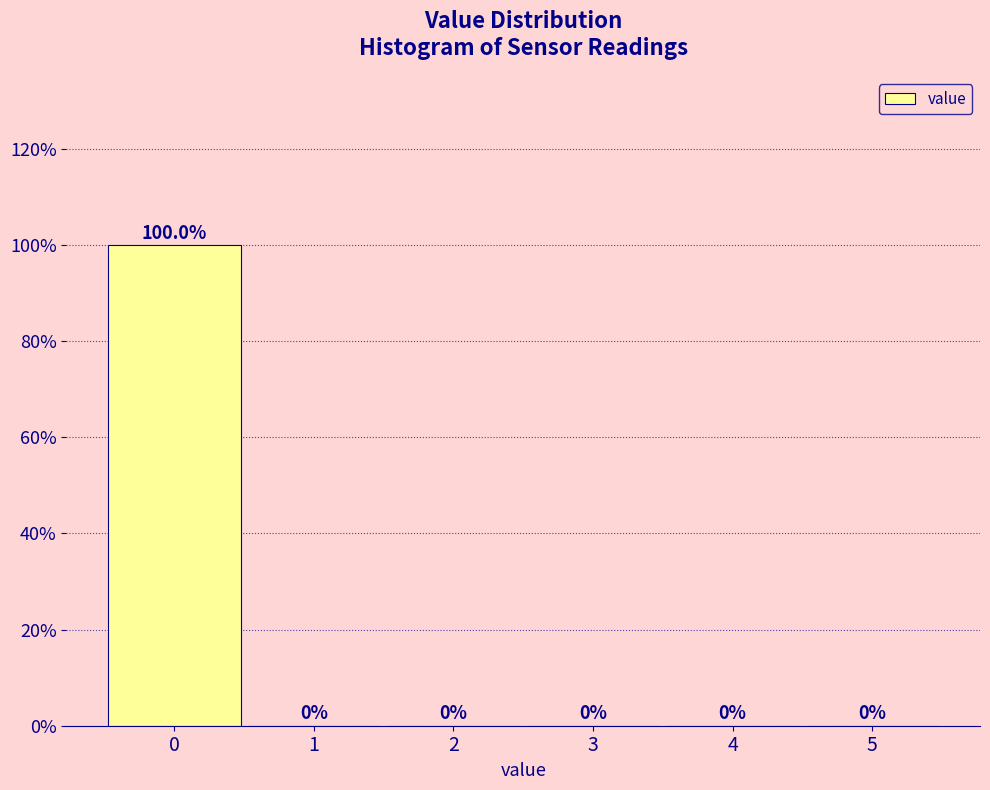

Reading left to right, extract all data points from this chart.

0=100	1=0	2=0	3=0	4=0	5=0